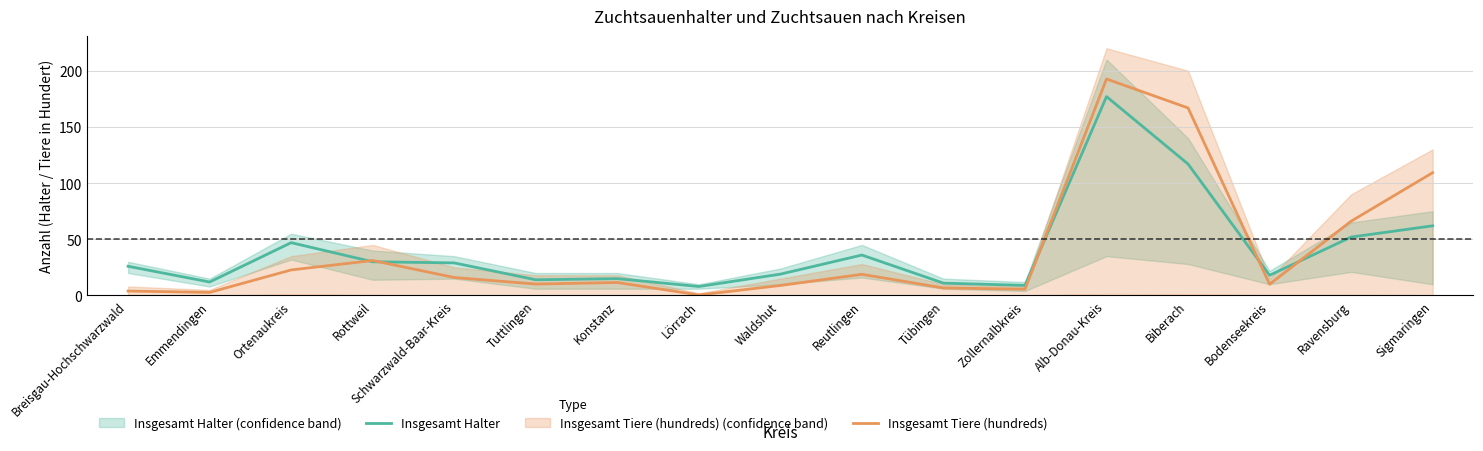

What is the difference between the maximum and second lowest values in the Insgesamt Tiere (hundreds) series?

189.9